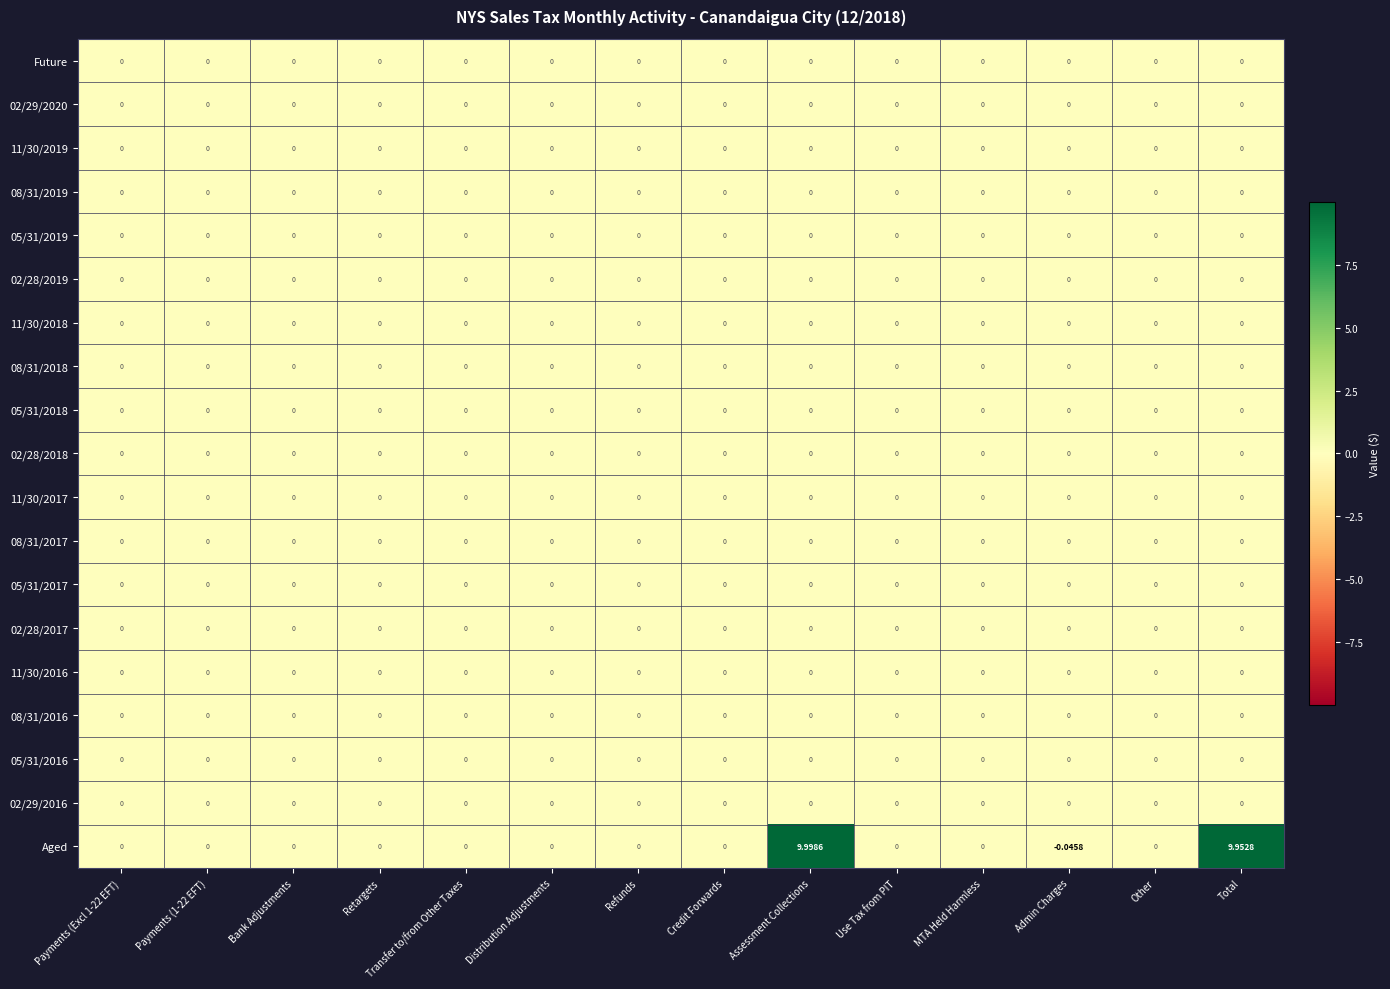

Which series has the largest range (max minus min)?

Aged